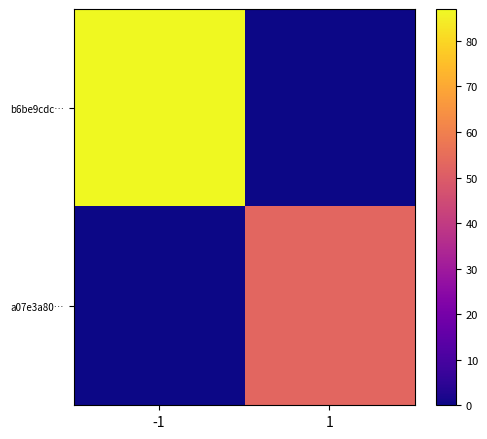

What is the total value across all series at -1?

87